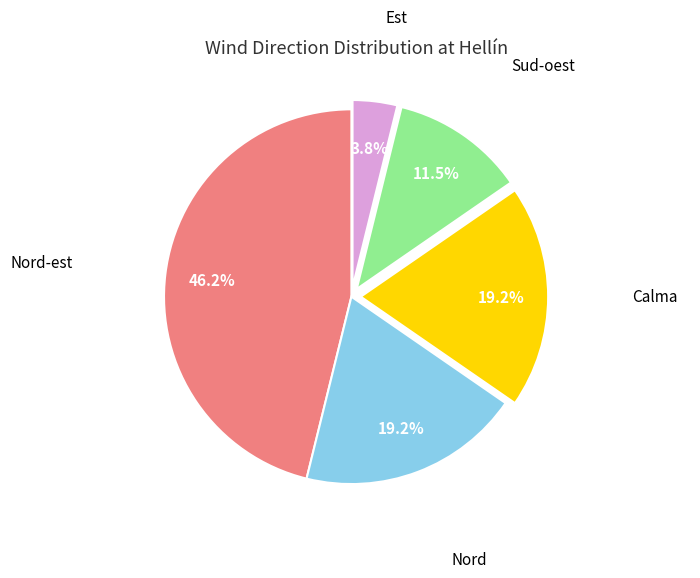

Does Sud-oest account for over 50% of the chart?

No